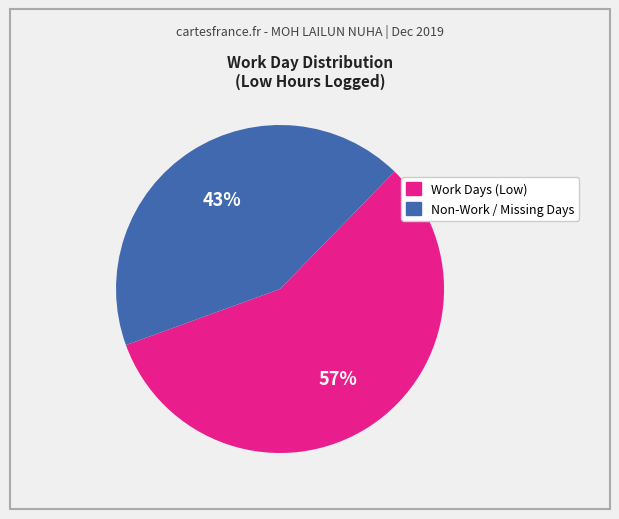

To the nearest percent, what is the average slice percentage?

50%